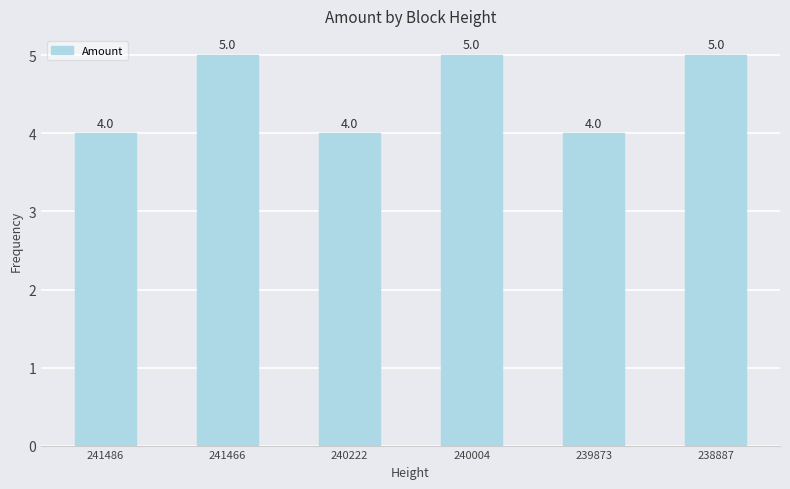

The chart shows a value of 6 at 241486. True or false?

False